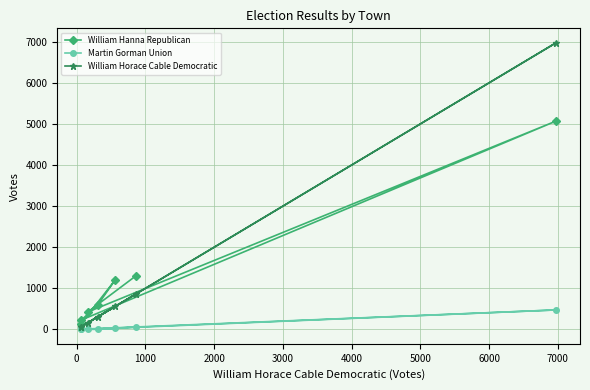

Which series has the widest spread of values?

William Horace Cable Democratic